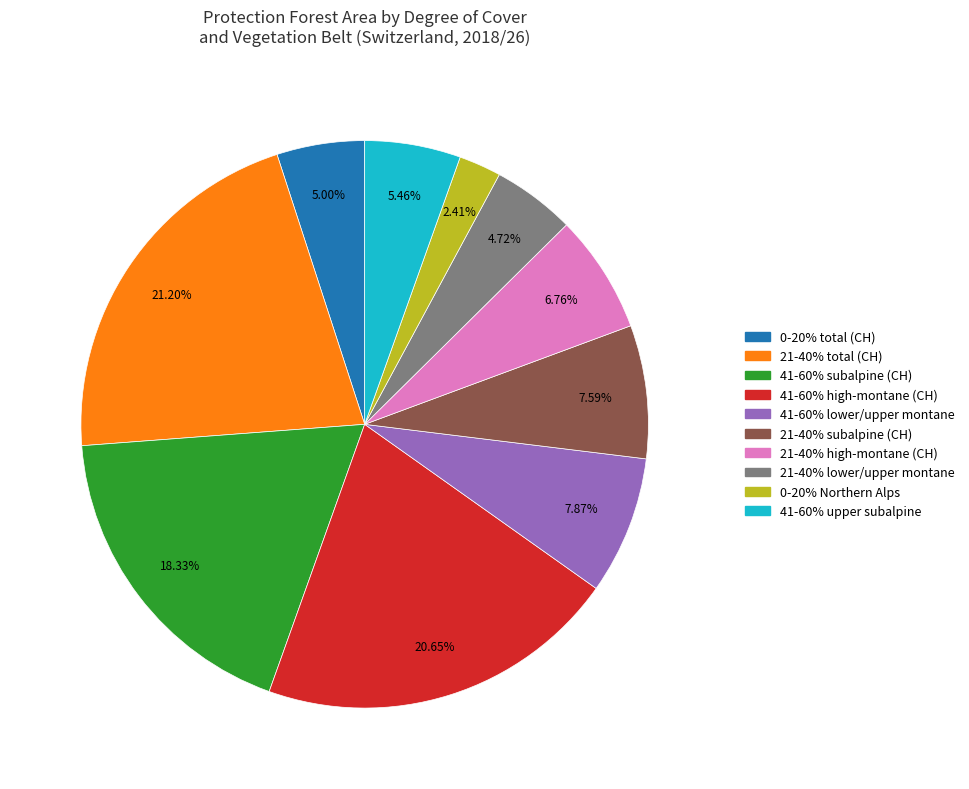

To the nearest percent, what portion does 21-40% high-montane represent?

7%